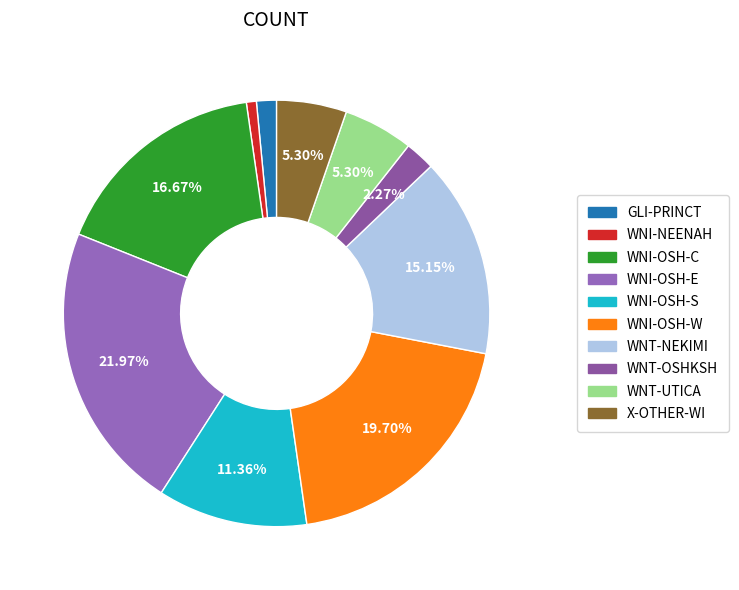

How many segments does this pie chart have?

10